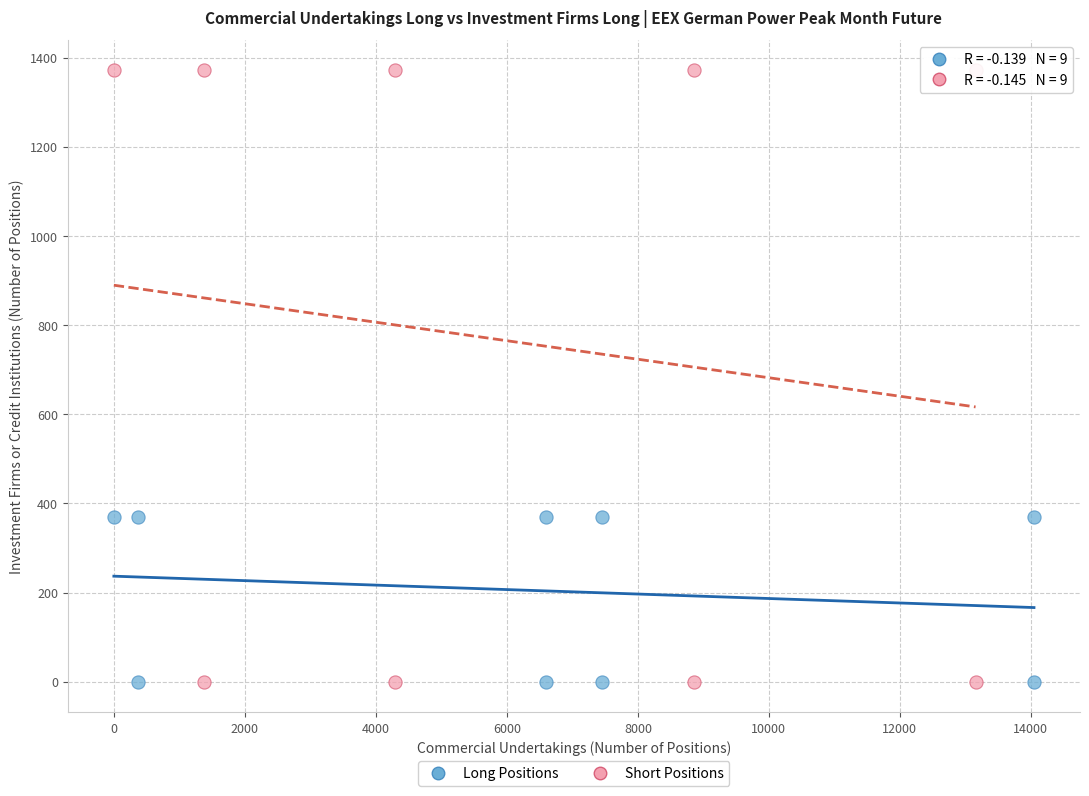

Which series reaches the maximum Y coordinate?

Short Positions